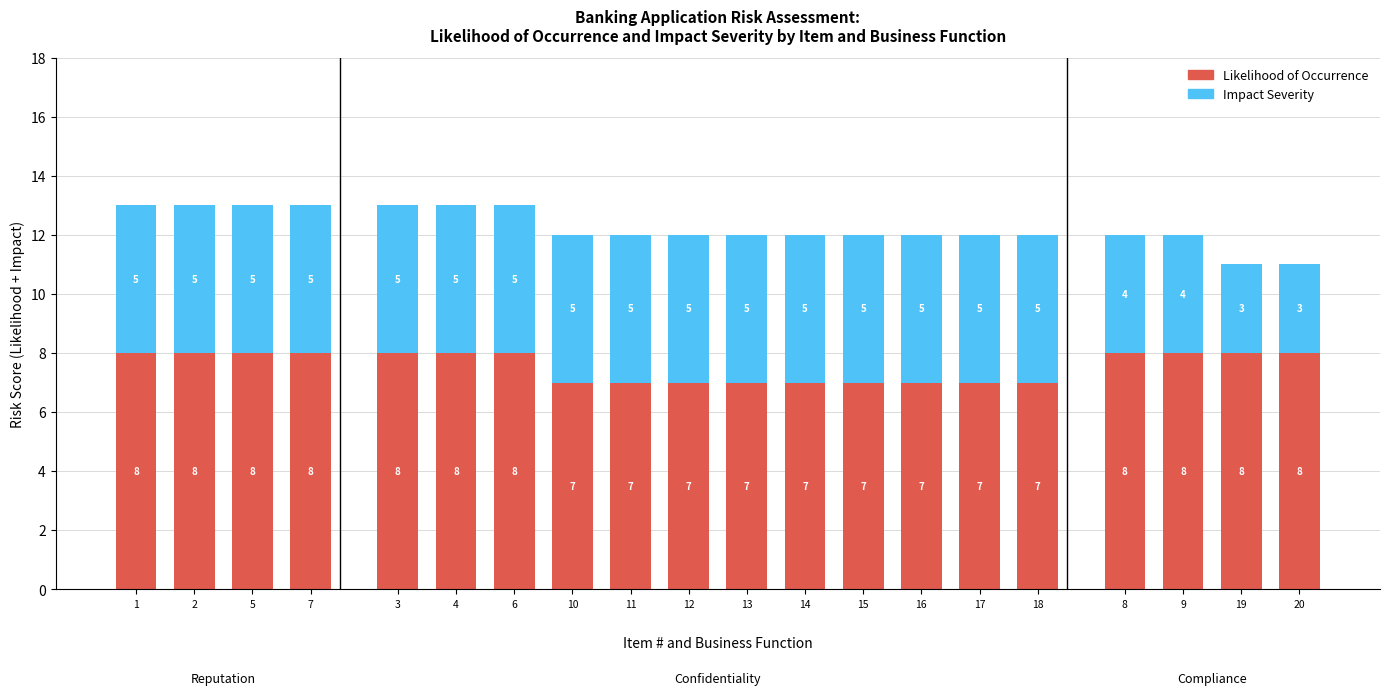

The value of Likelihood of Occurrence at 8 is 8. True or false?

True